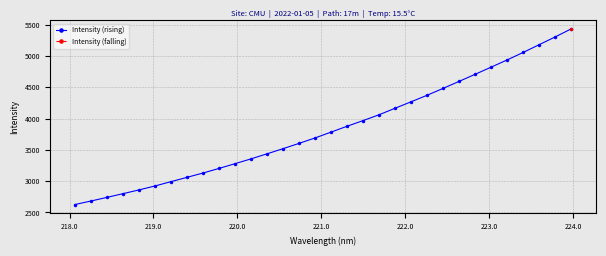

What is the highest value of the Intensity (rising) series?

5435.0